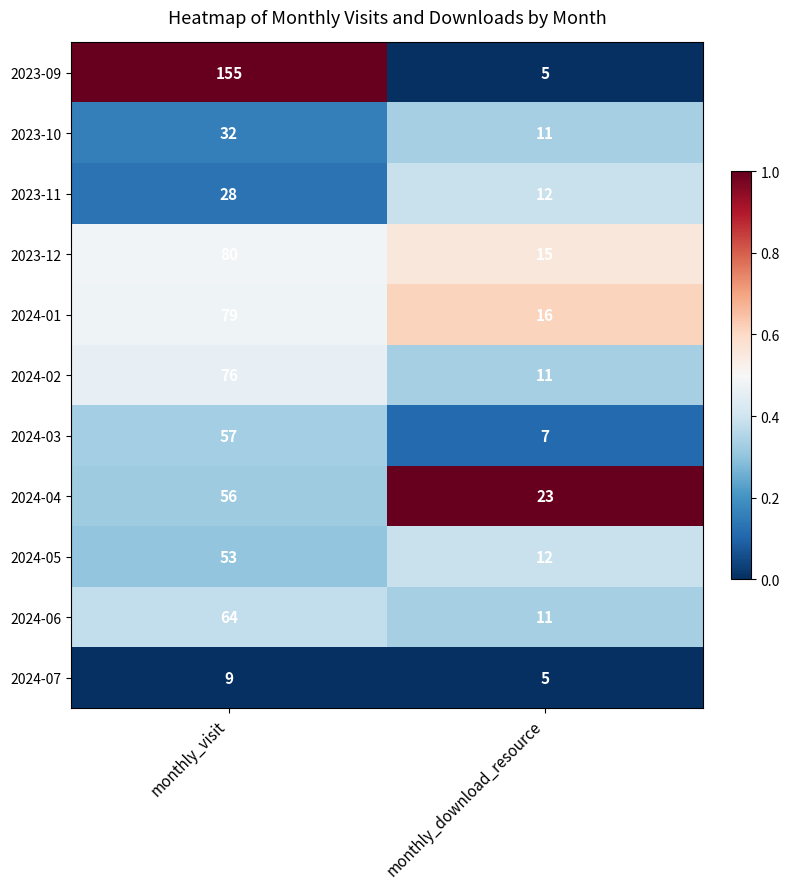

At which label does 2024-03 reach its peak?

monthly_visit